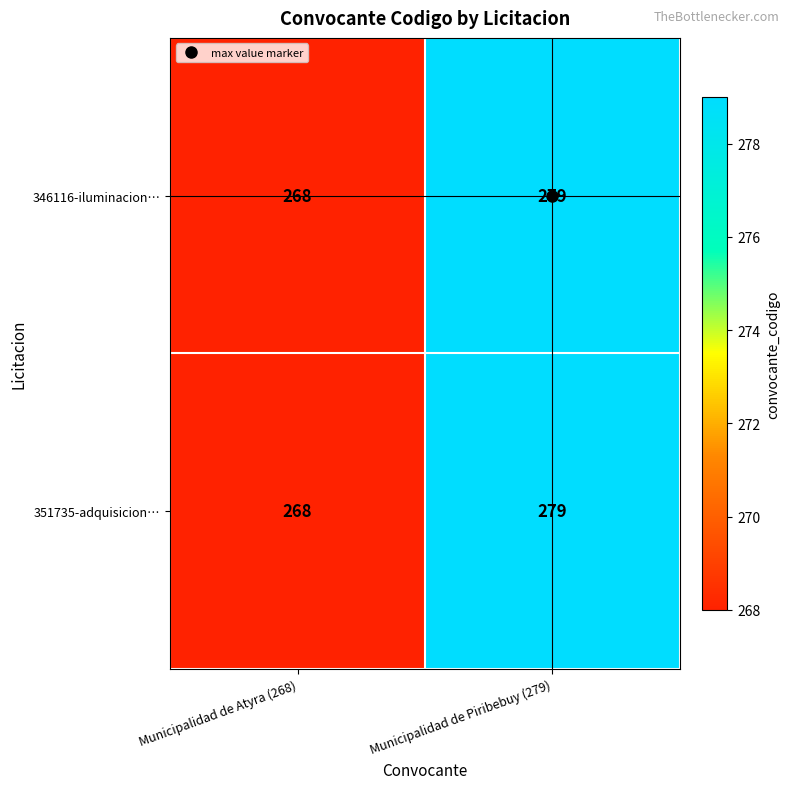

What is the average value of the 351735-adquisicion… series?

274